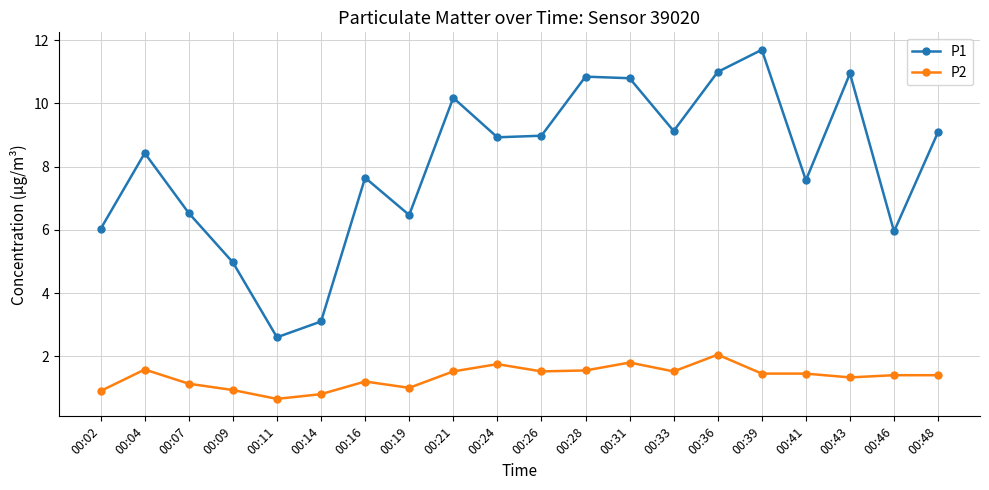

Which series has the widest spread of values?

P1